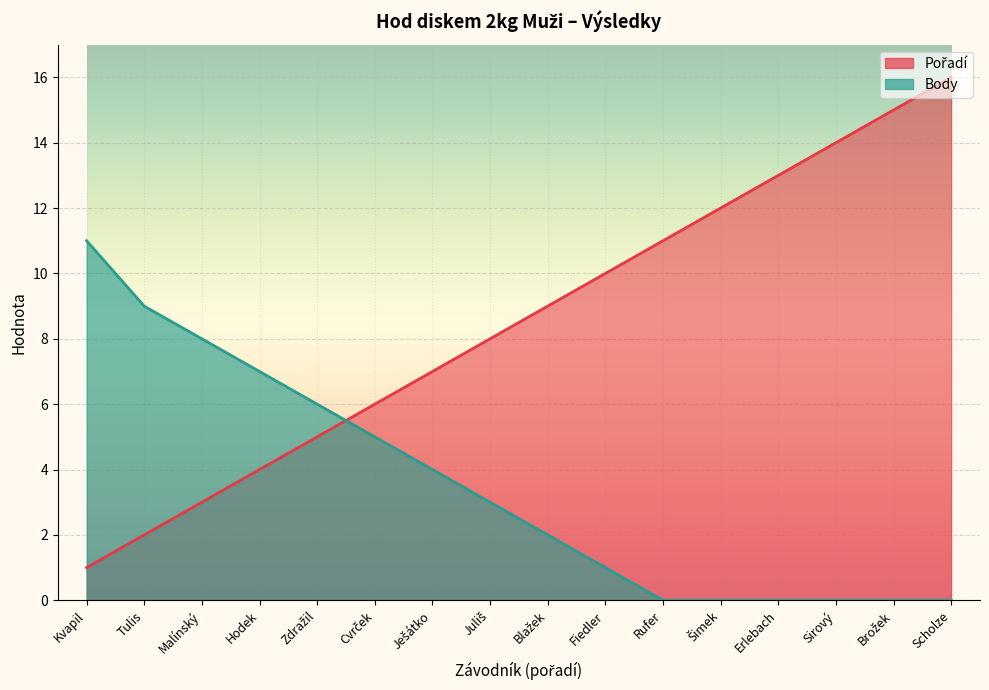

What is the sum of the Body values at Blažek and Zdražil?

8